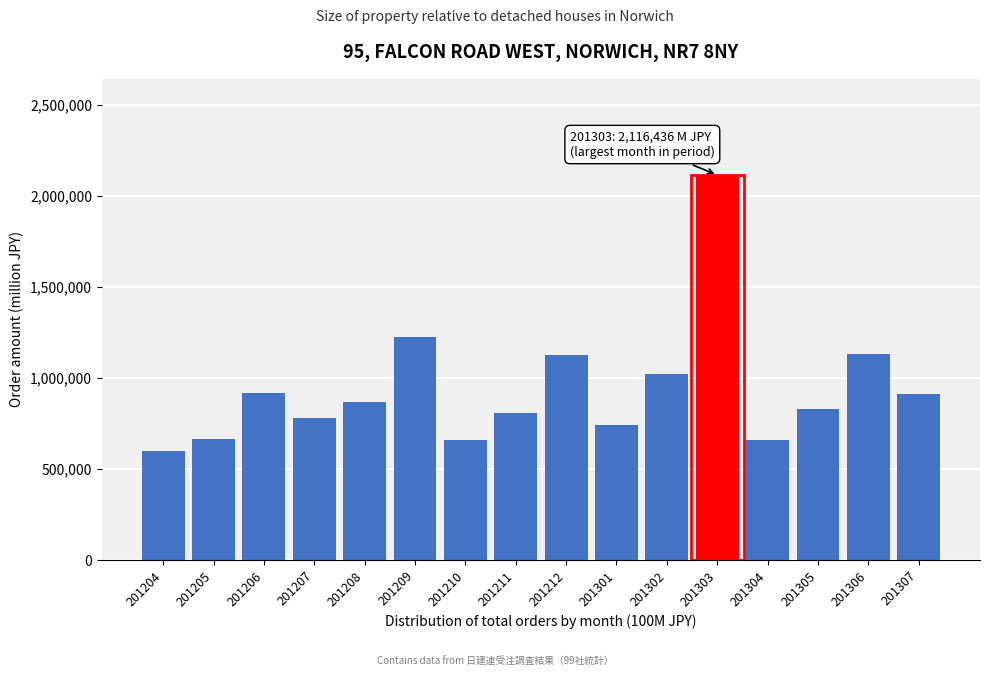

What is the difference between the second highest and second lowest values?

562502